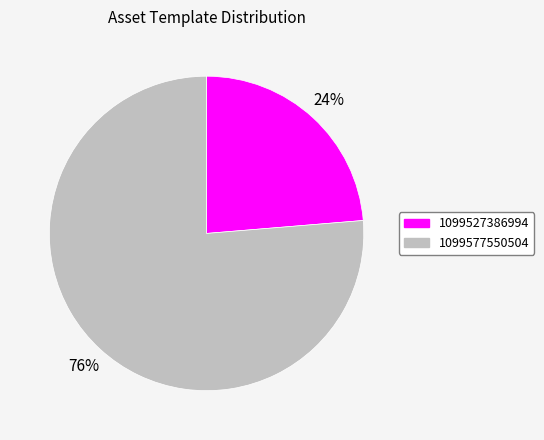

Rank the categories by value from highest to lowest.

1099577550504, 1099527386994